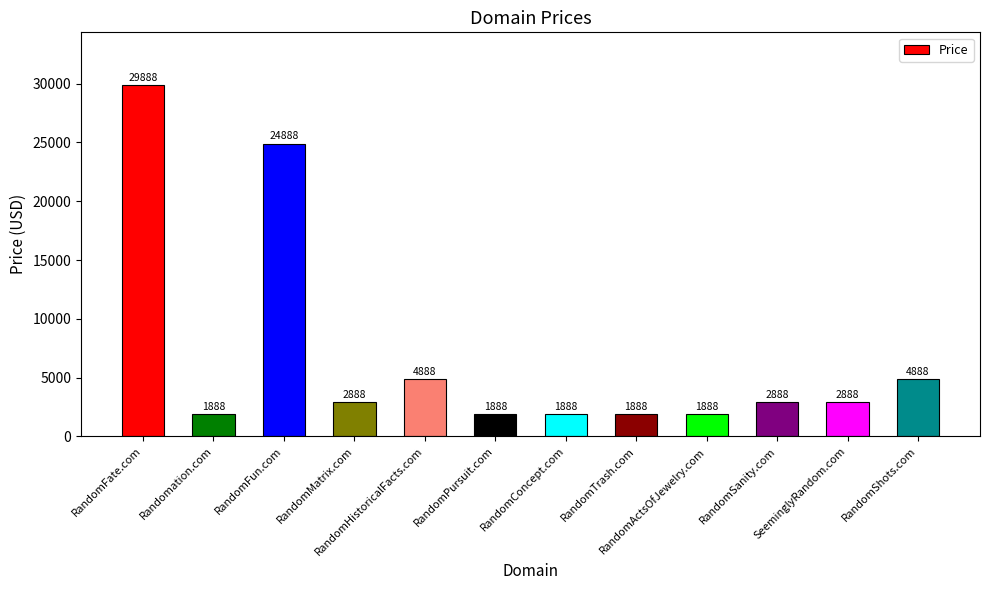

Approximately how many times larger is the value at RandomSanity.com compared to RandomShots.com?

0.6